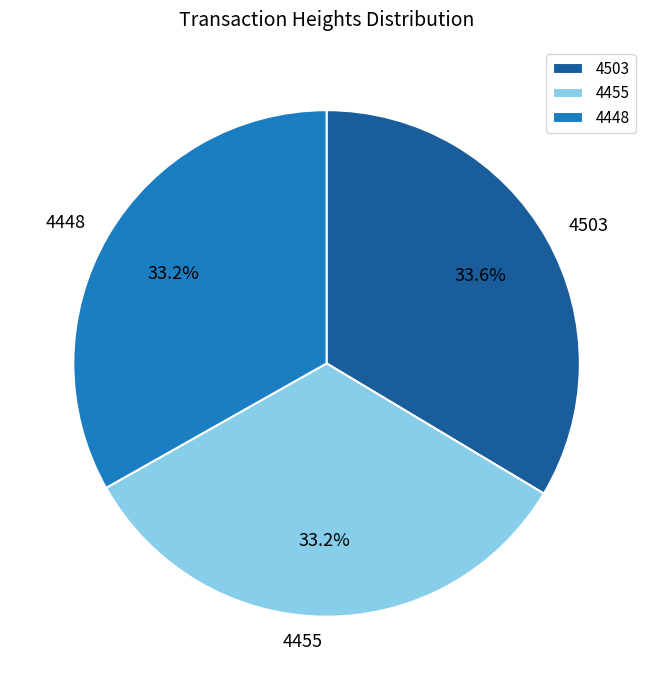

What percentage is the 4503 slice, to the nearest percent?

34%